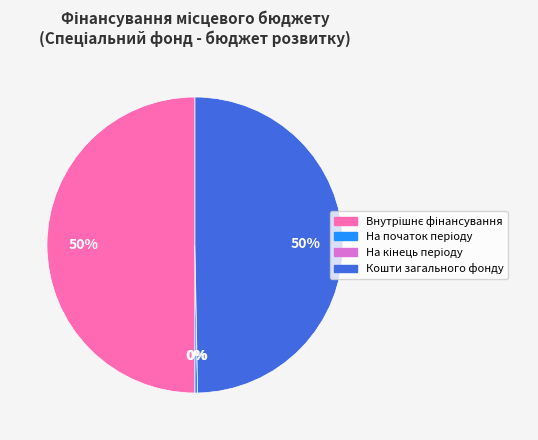

Rank the categories by value from lowest to highest.

На кінець періоду, На початок періоду, Кошти загального фонду, Внутрішнє фінансування